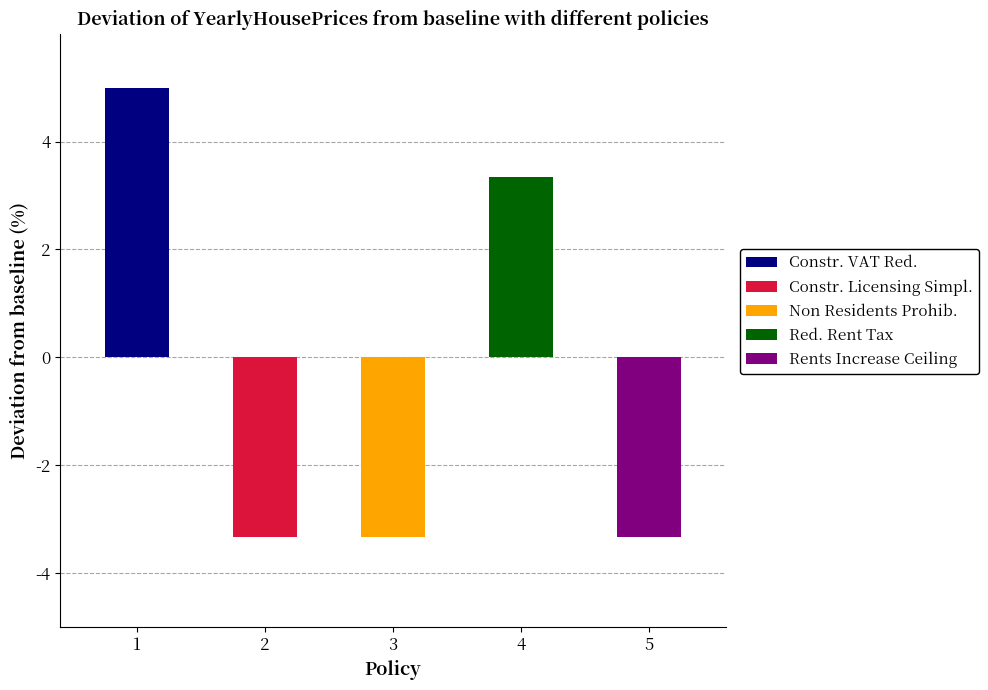

Which series has the largest range (max minus min)?

Constr. VAT Red.